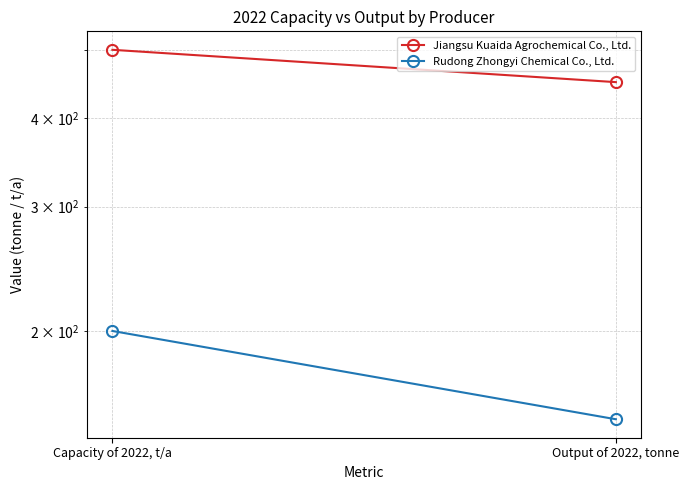

What is the total value across all series at Capacity of 2022, t/a?

700